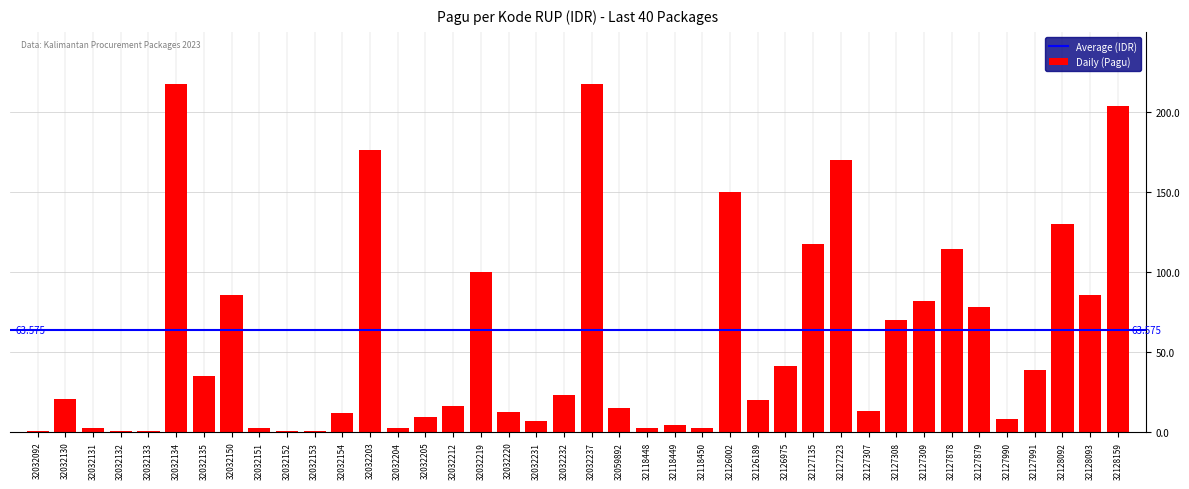

Are the bars horizontal?

No